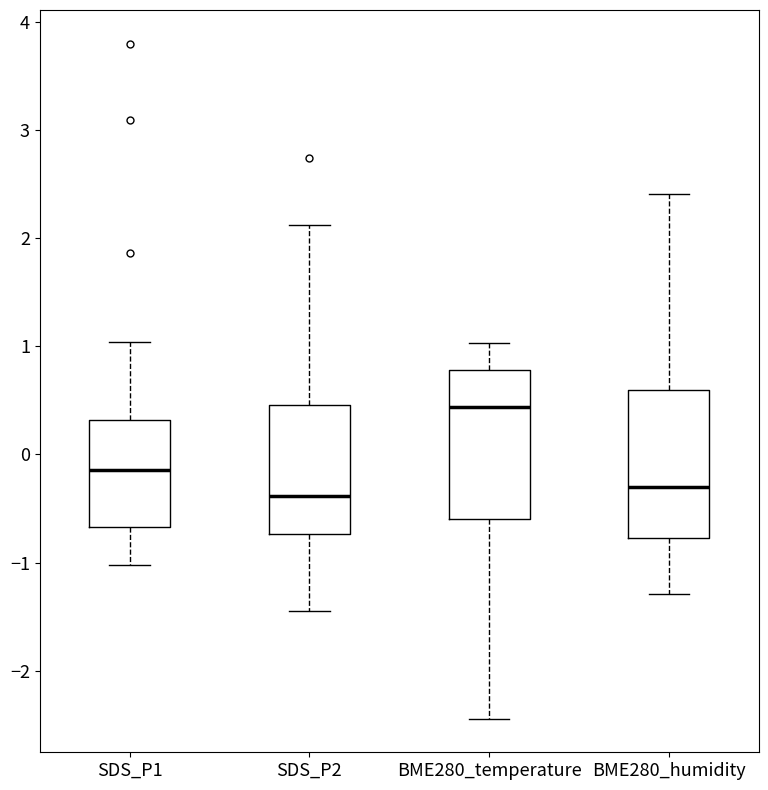

Reading left to right, transcribe this box plot: for each box, give where its median line is, the range the box spans, and where its two whiskers end, as read against the y-axis. The values are not printed on the chart, so give them approximately, as read against the axis.

SDS_P1: median -0.1, box -0.7 to 0.3, whiskers -1.0 to 1.0
SDS_P2: median -0.4, box -0.7 to 0.5, whiskers -1.5 to 2.1
BME280_temperature: median 0.4, box -0.6 to 0.8, whiskers -2.4 to 1.0
BME280_humidity: median -0.3, box -0.8 to 0.6, whiskers -1.3 to 2.4